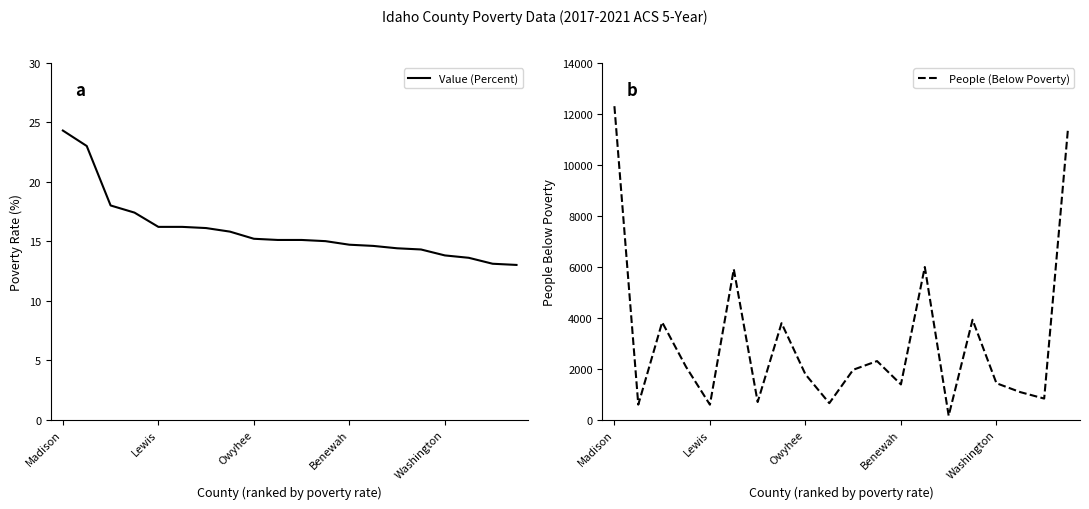

What is the difference between the maximum and second lowest values in the Value (Percent) series?

11.2